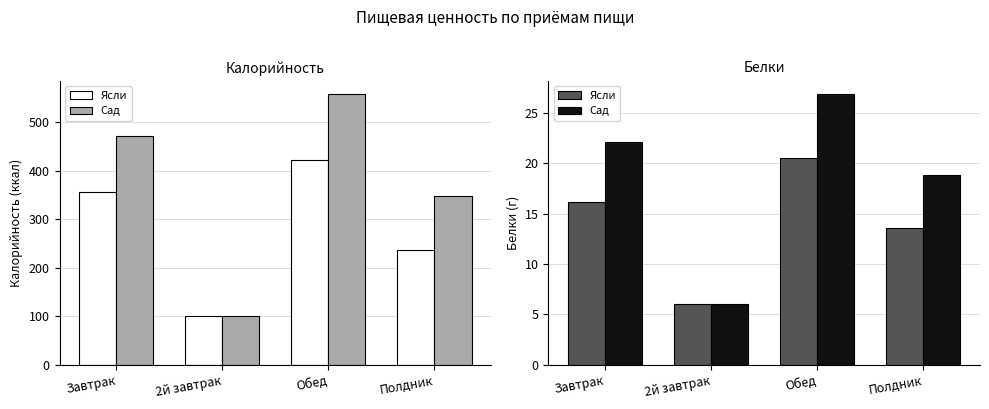

How many values in the Сад series exceed 22?

2